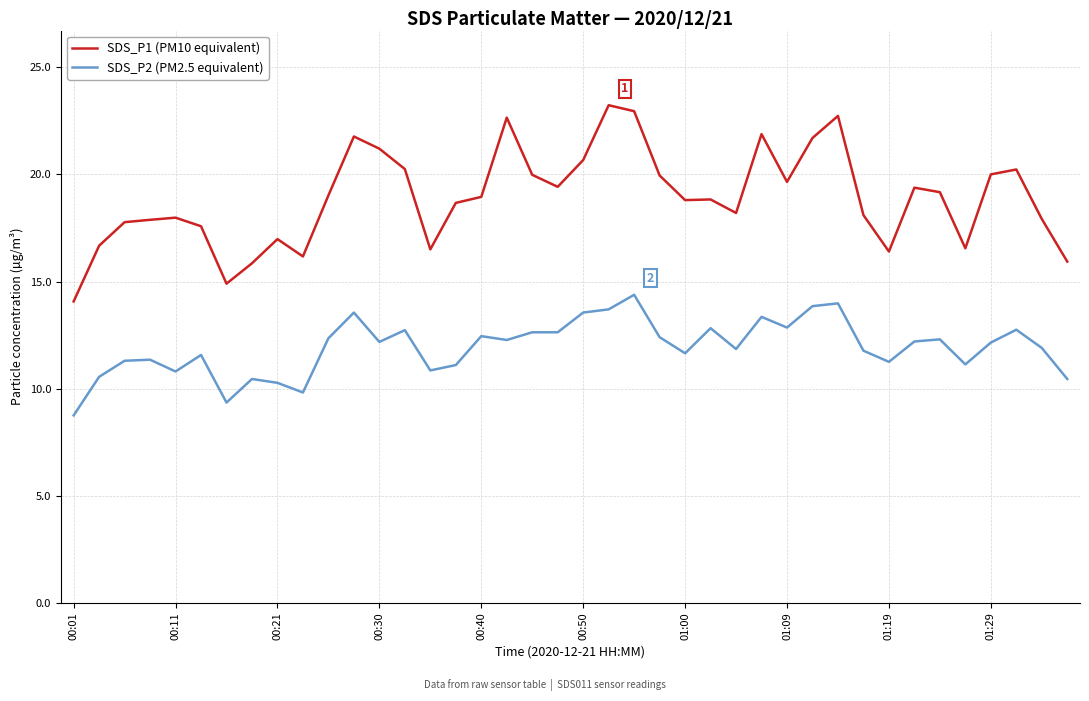

Rank the series by their average value, from highest to lowest.

SDS_P1 (PM10 equivalent), SDS_P2 (PM2.5 equivalent)